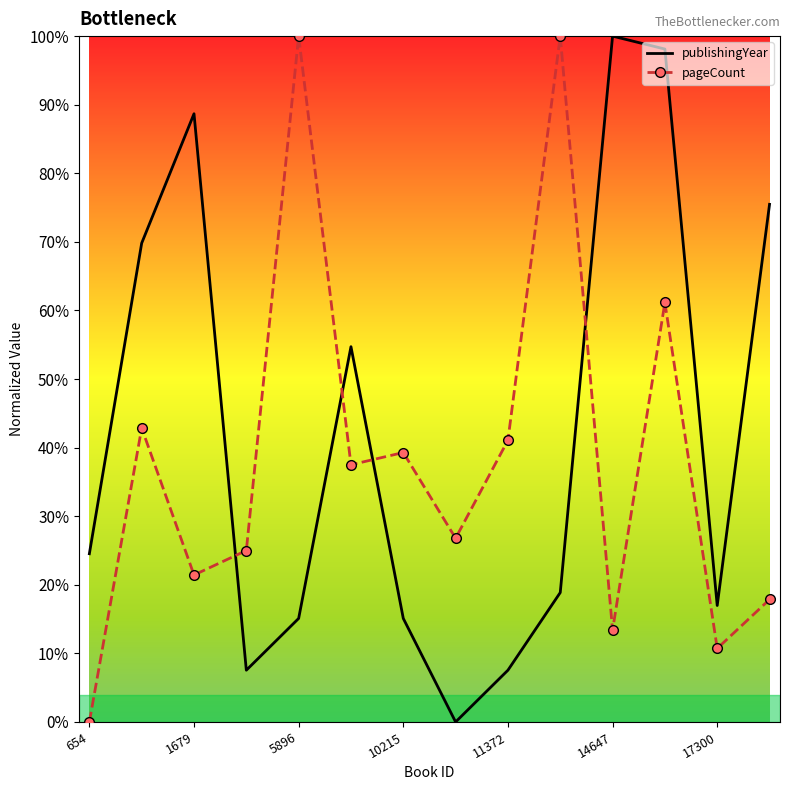

Reading left to right, list all the values displayed in this chart.

publishingYear: 0.2	0.7	0.9	0.1	0.2	0.5	0.2	0.0	0.1	0.2	1.0	1.0	0.2	0.8
pageCount: 0.0	0.4	0.2	0.2	1.0	0.4	0.4	0.3	0.4	1.0	0.1	0.6	0.1	0.2